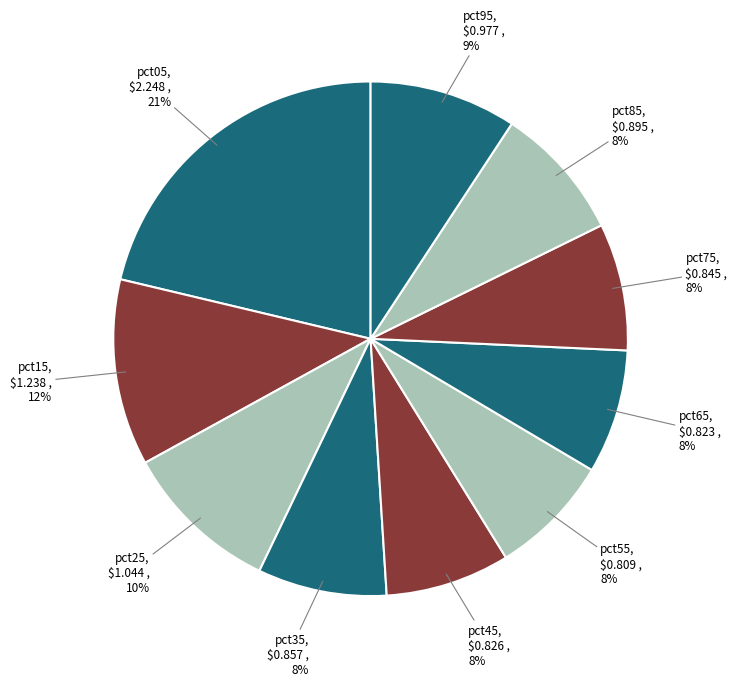

Does any single category account for the majority?

No